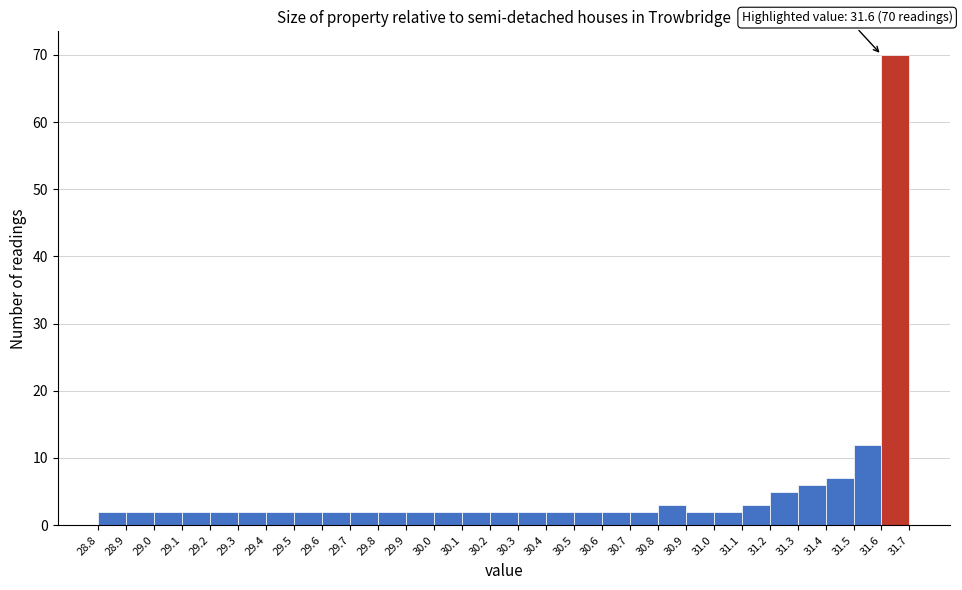

Over which range of the x-axis is the bar tallest?

31.6 to 31.7